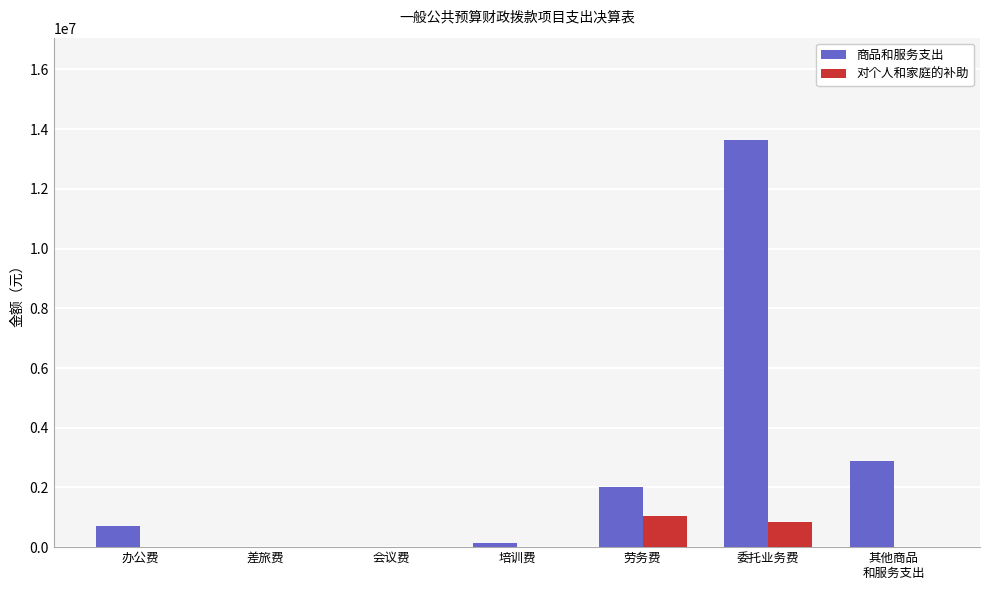

What is the greatest value displayed?

13651754.3